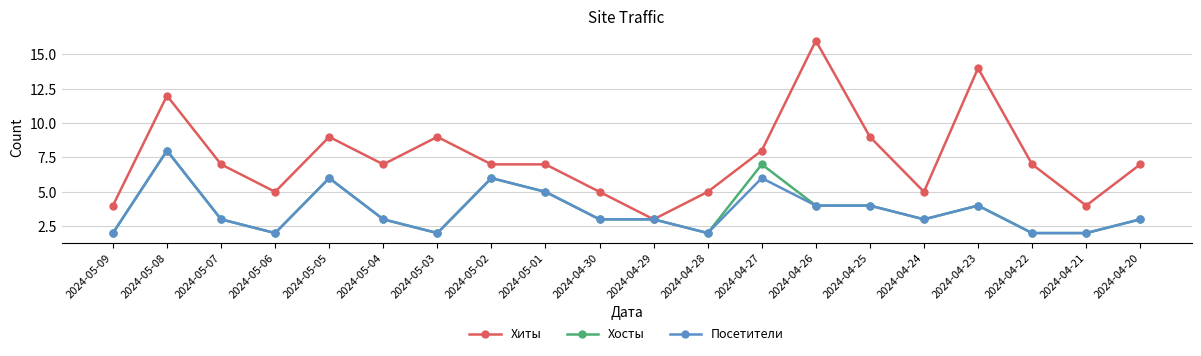

What is the average value of the Хиты series?

8